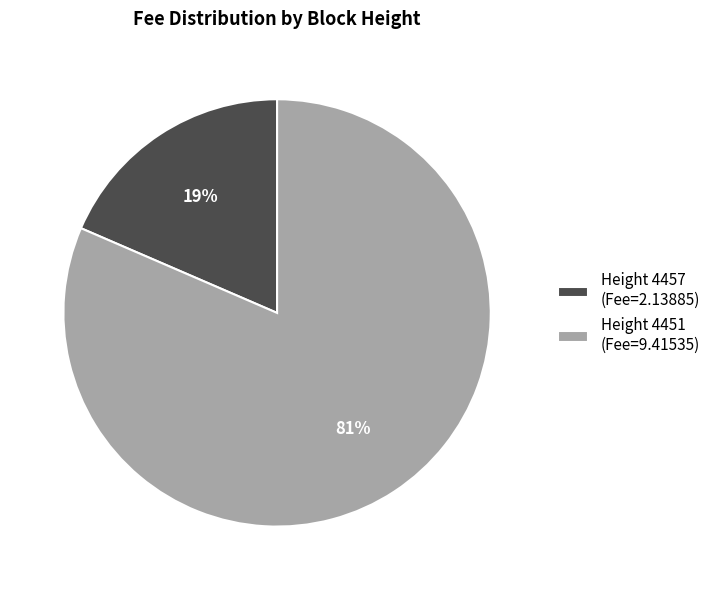

Is it true that Height 4451 (Fee=9.41535) is 73% of the pie?

False